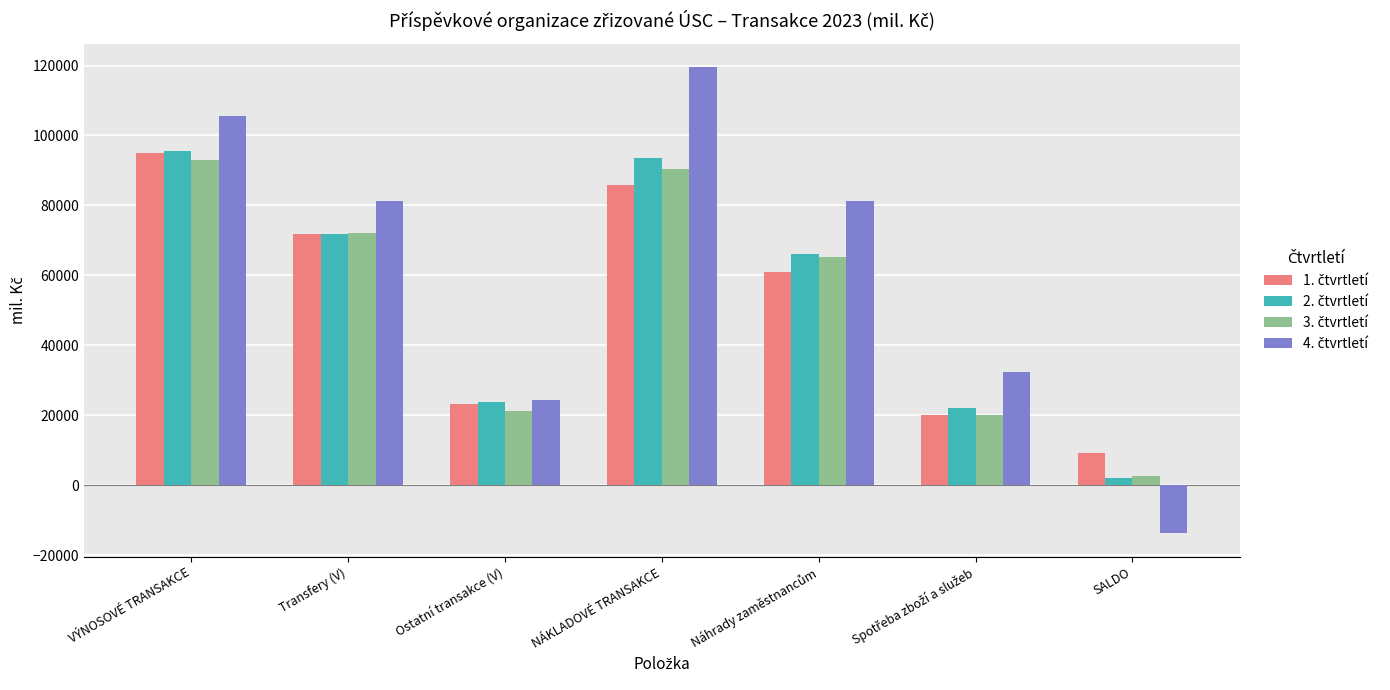

What is the total value across all series at VÝNOSOVÉ TRANSAKCE?

389465.1